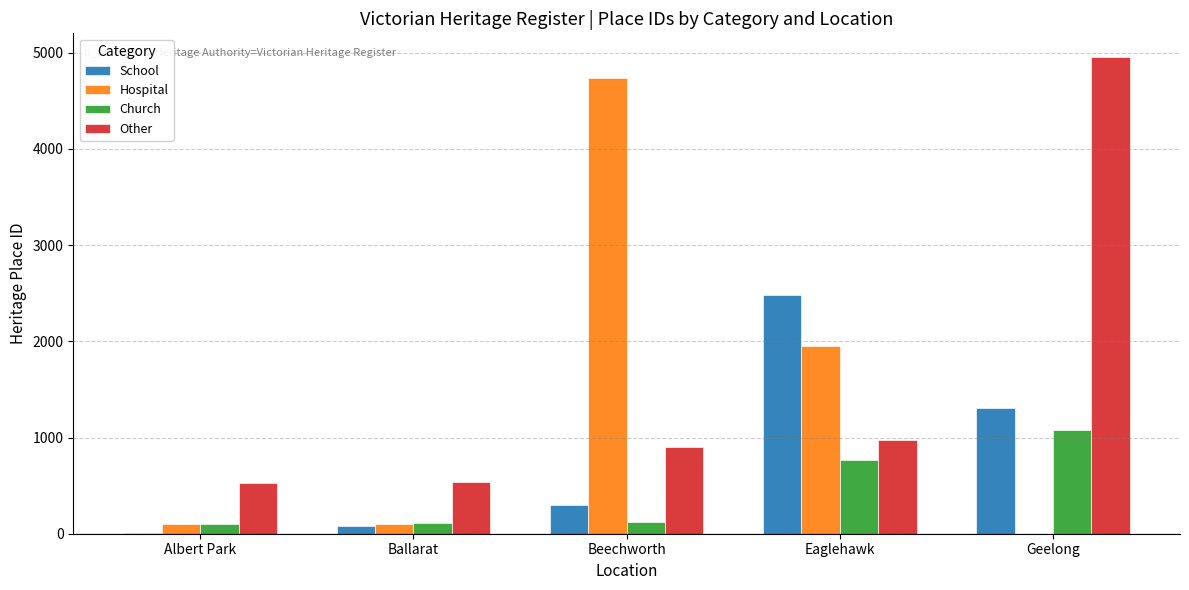

Read the Church value at Beechworth.

117